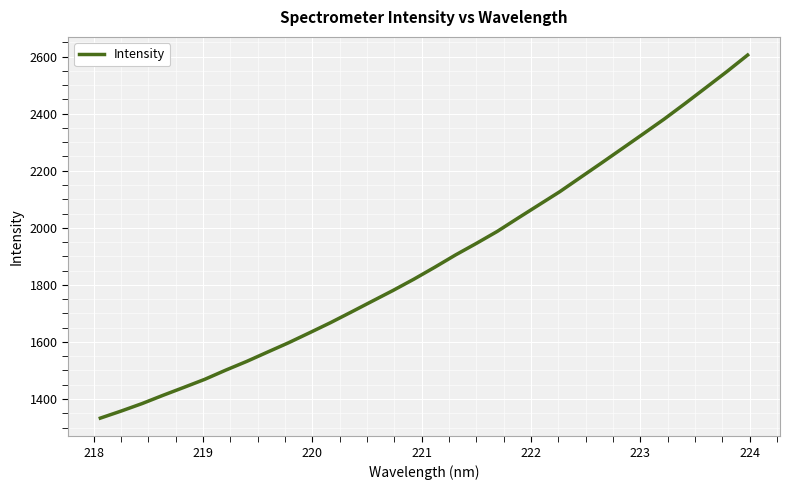

What is the difference between the maximum and minimum values?

1272.1